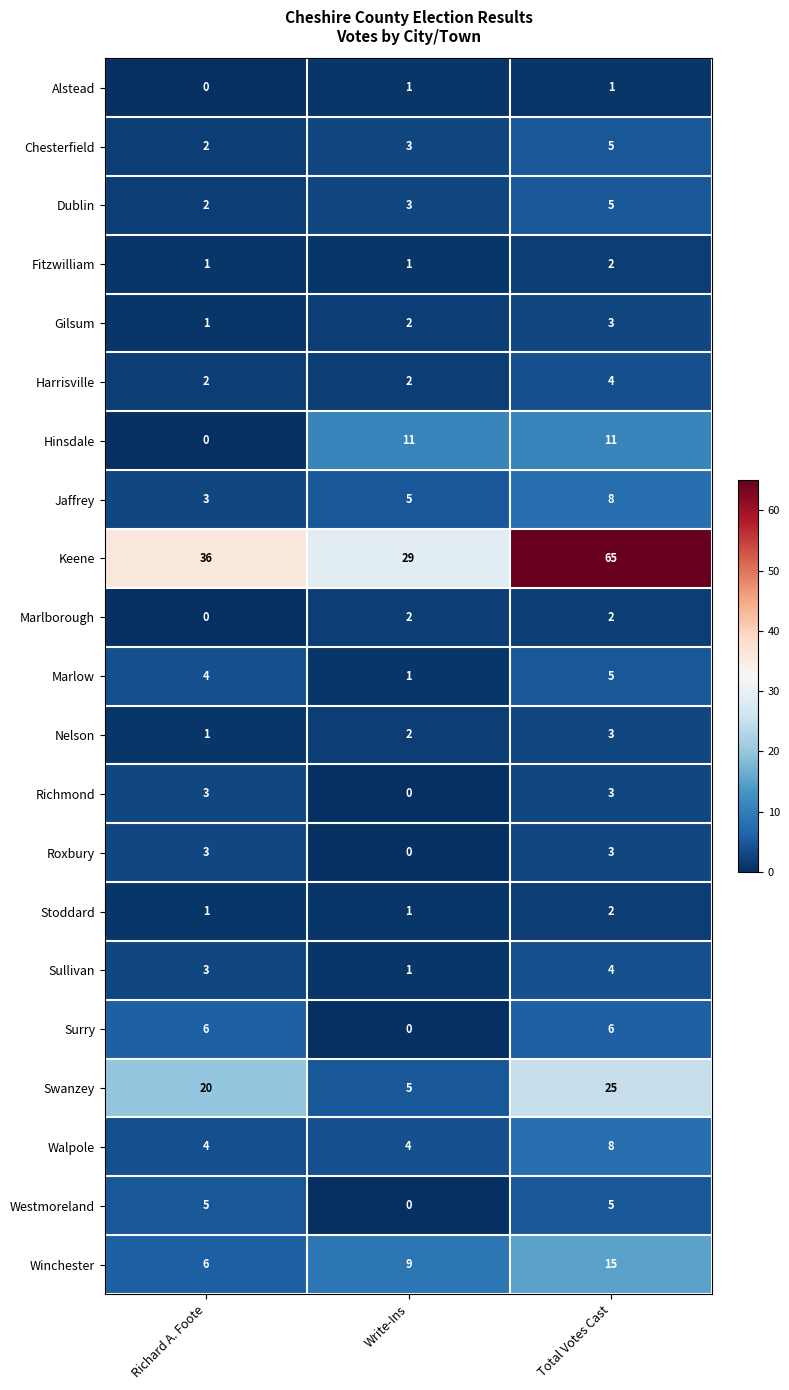

Which category has the highest value across all series?

Total Votes Cast